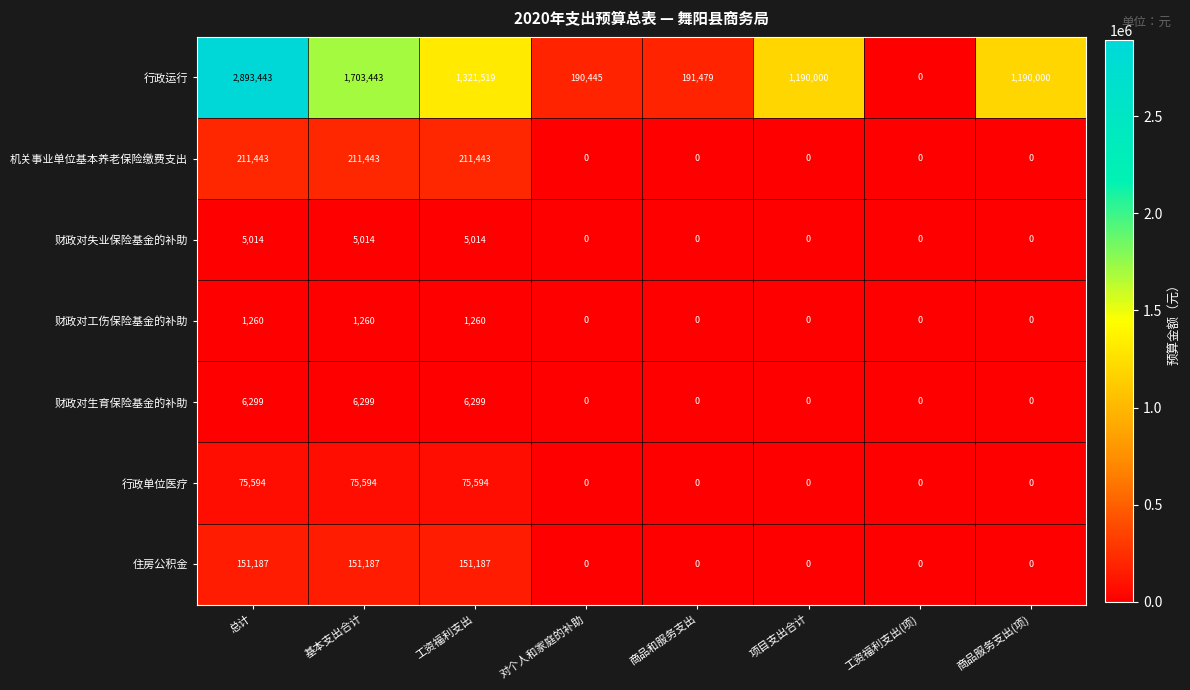

What is the sum of the 财政对失业保险基金的补助 values at 总计 and 工资福利支出(项)?

5014